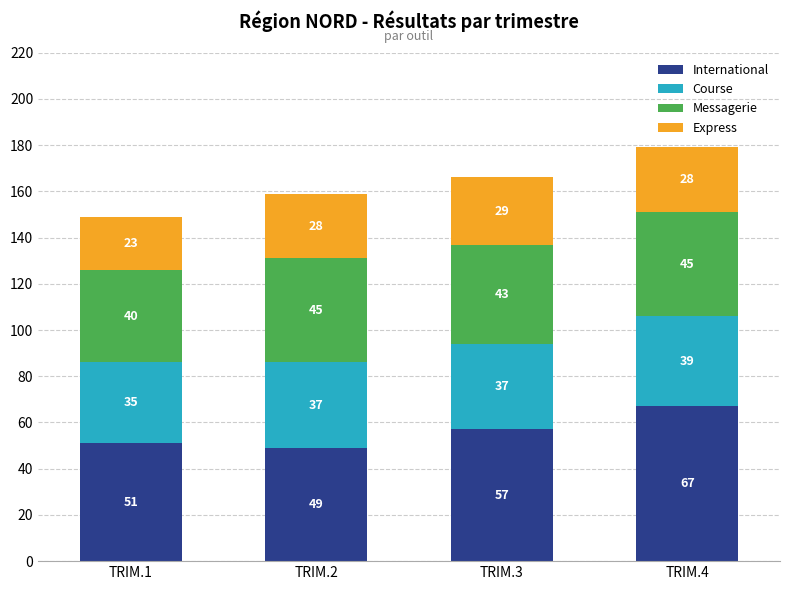

What is the difference between the second highest and second lowest values in the International series?

6